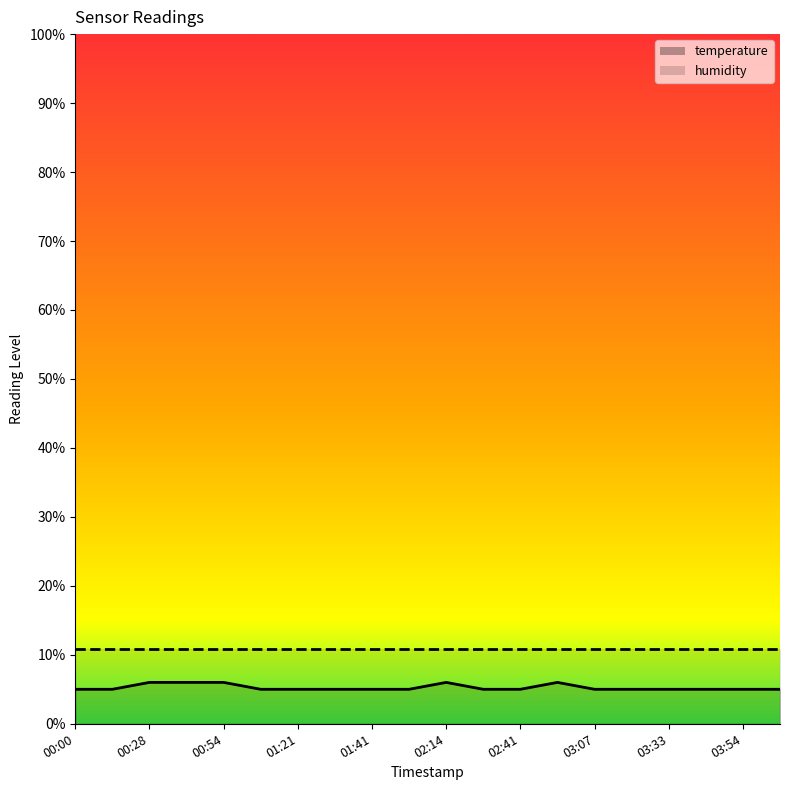

At which category does the chart reach its peak across all series?

00:28